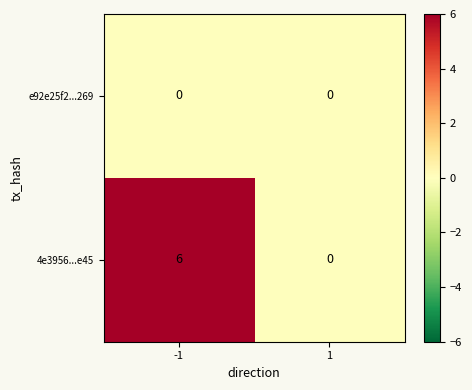

At which category does the chart reach its peak across all series?

-1